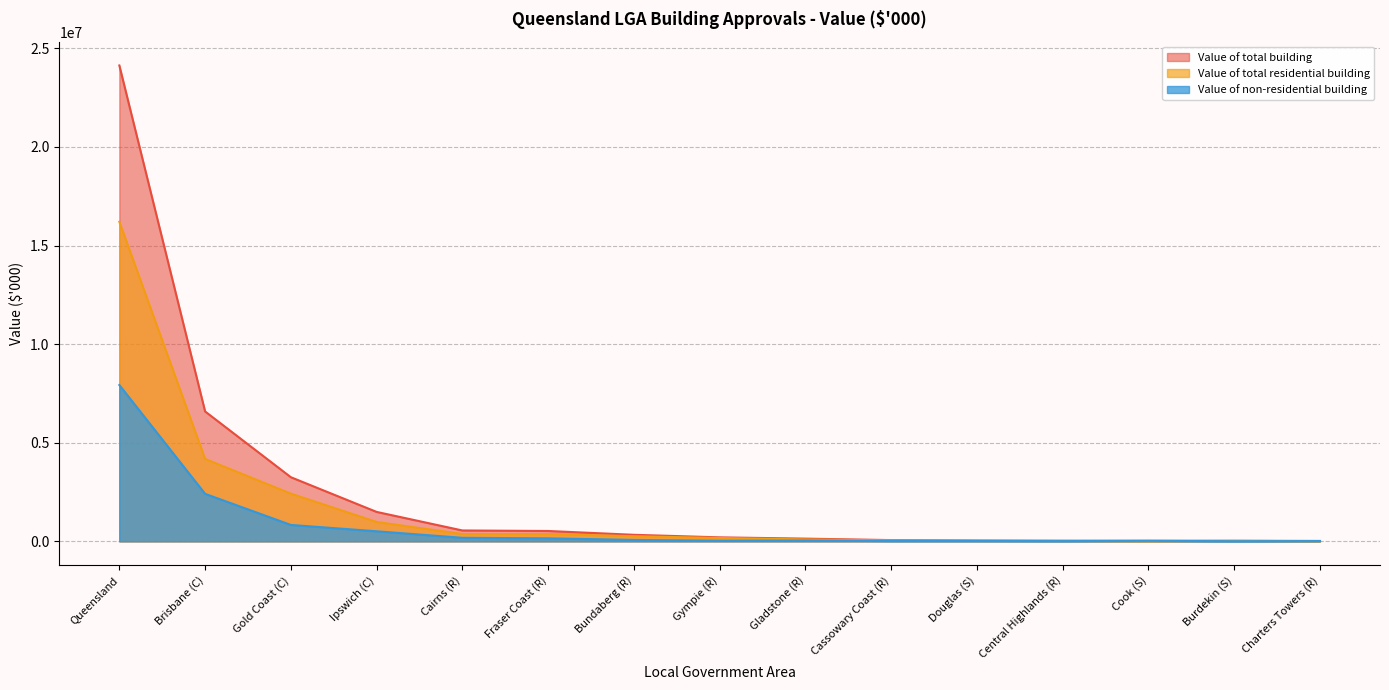

At which label is Value of non-residential building closest to 3963289?

Brisbane (C)